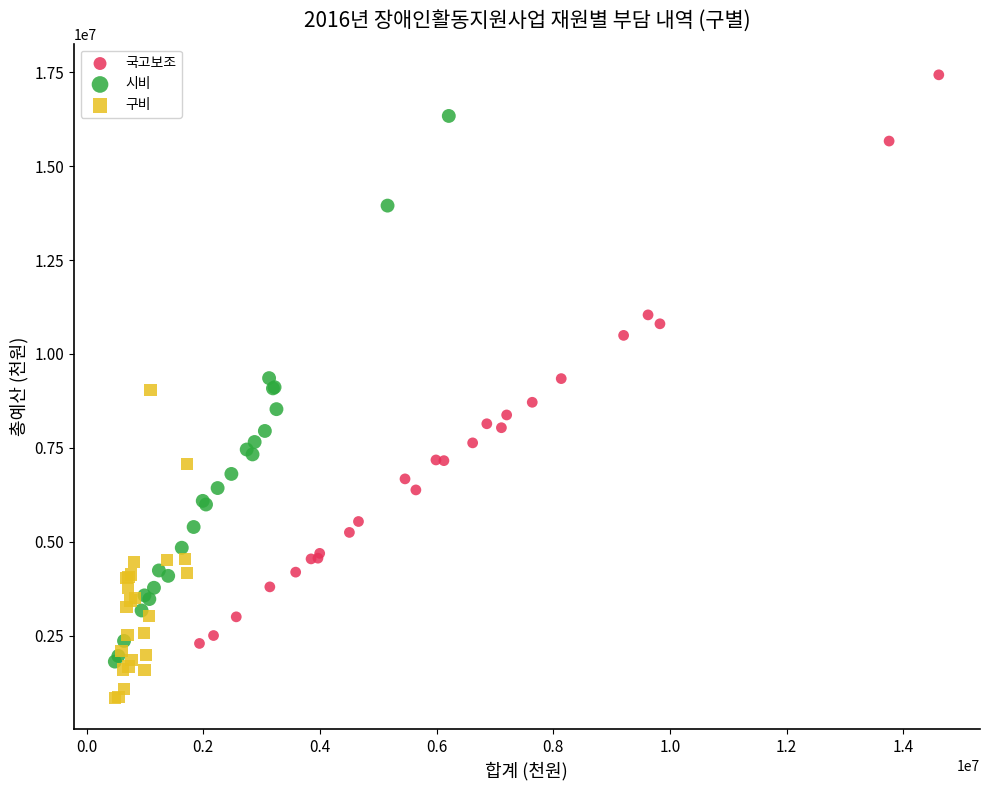

Which series contains the lowest Y value?

구비